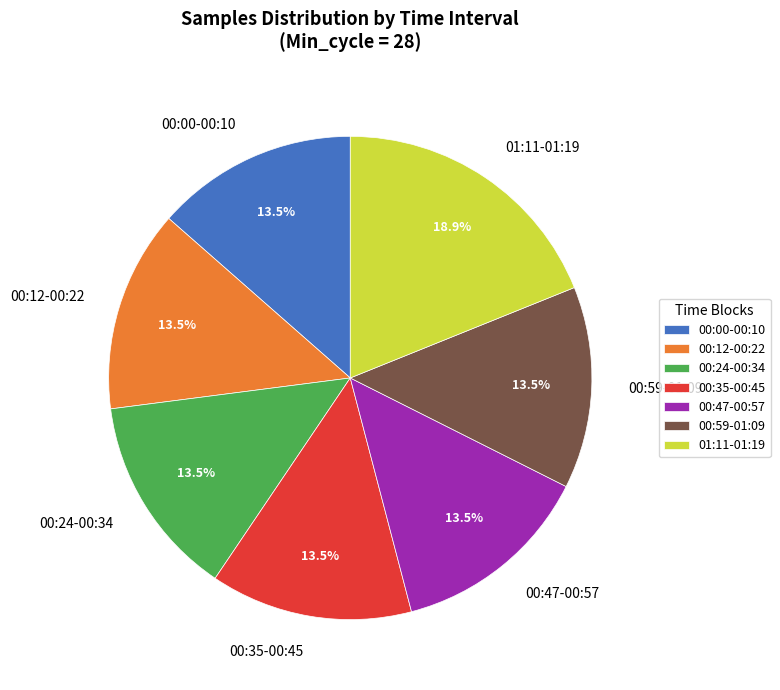

Is there a majority slice in this chart?

No